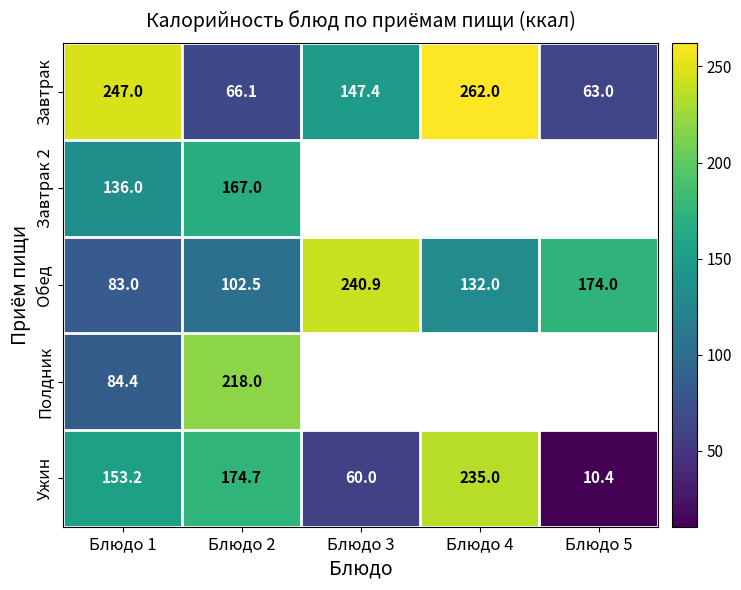

Read the Обед value at Блюдо 5.

174.0